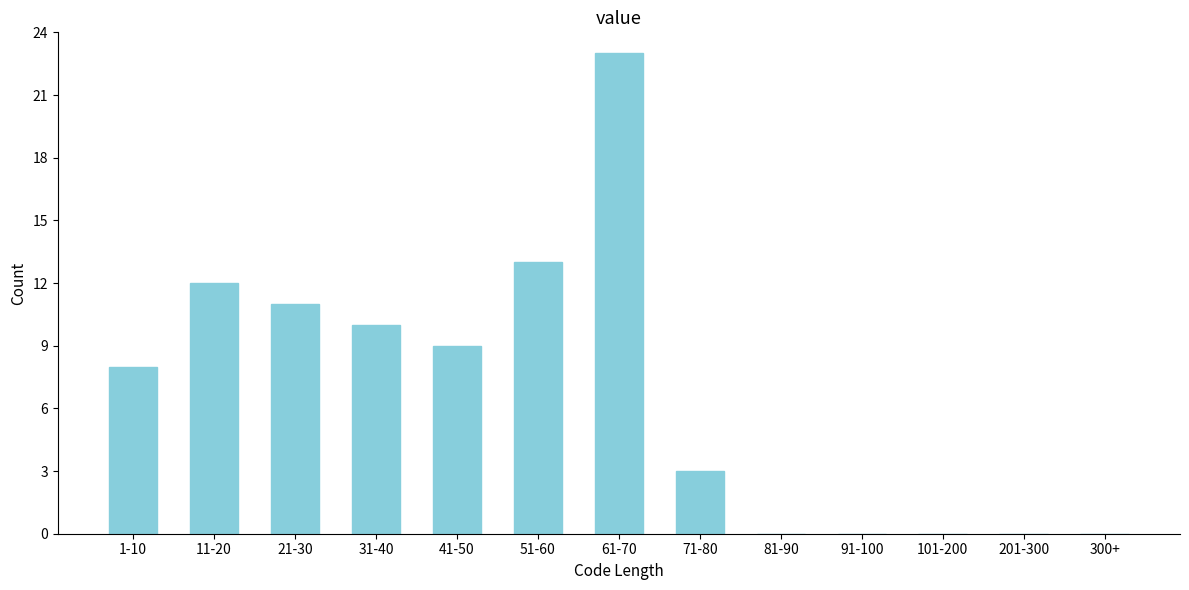

Reading left to right, transcribe all the data shown in this chart.

1-10=8	11-20=12	21-30=11	31-40=10	41-50=9	51-60=13	61-70=23	71-80=3	81-90=0	91-100=0	101-200=0	201-300=0	300+=0